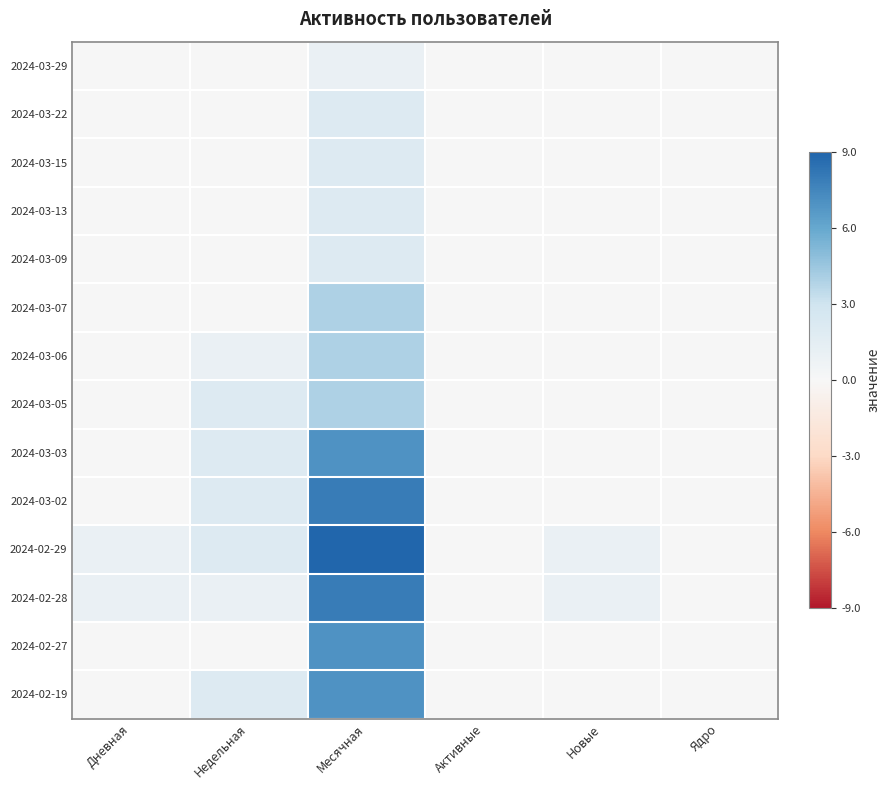

Which label corresponds to the smallest value in the chart?

Дневная